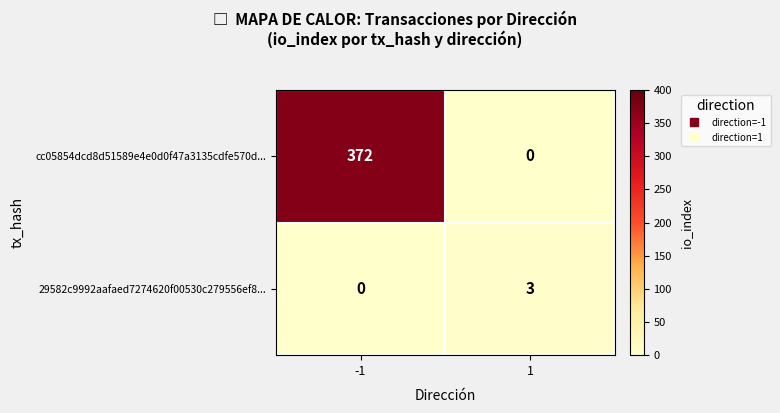

What is the difference between the maximum and minimum values in the cc05854dcd8d51589e4e0d0f47a3135cdfe570d... series?

372